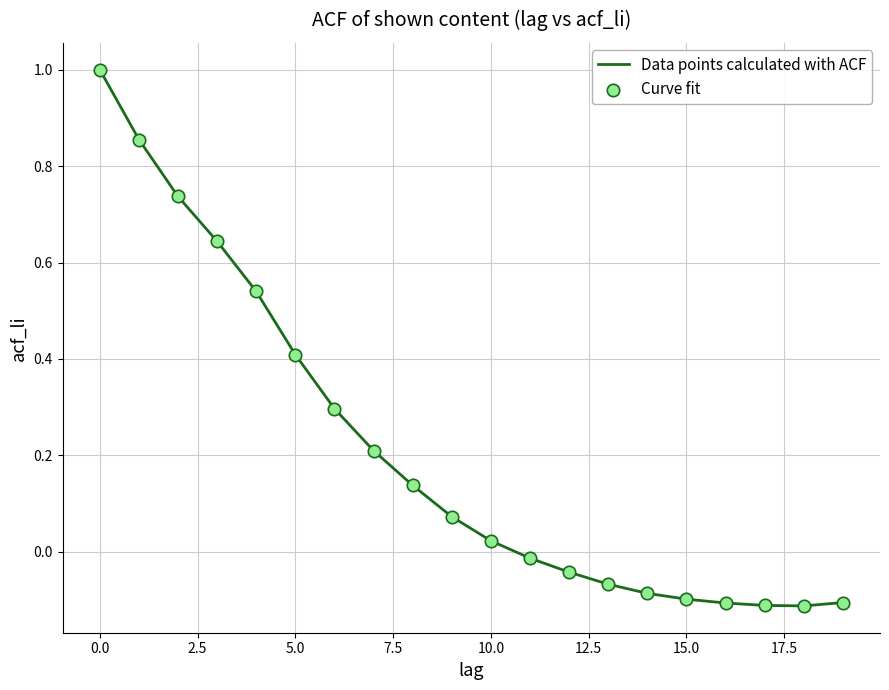

What is the maximum value shown in the chart?

1.0